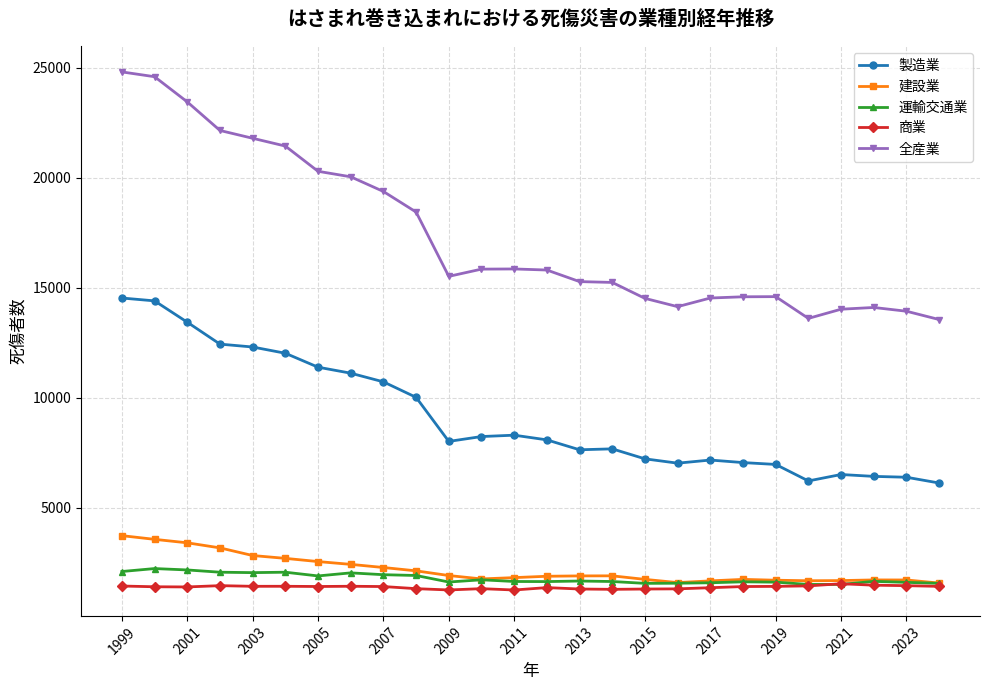

True or false: 商業 and 全産業 cross at least once.

False